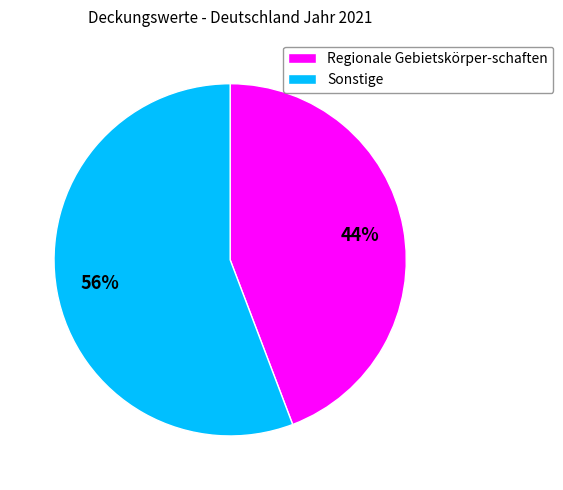

What is the smallest slice in the pie chart?

Regionale Gebietskörper-schaften